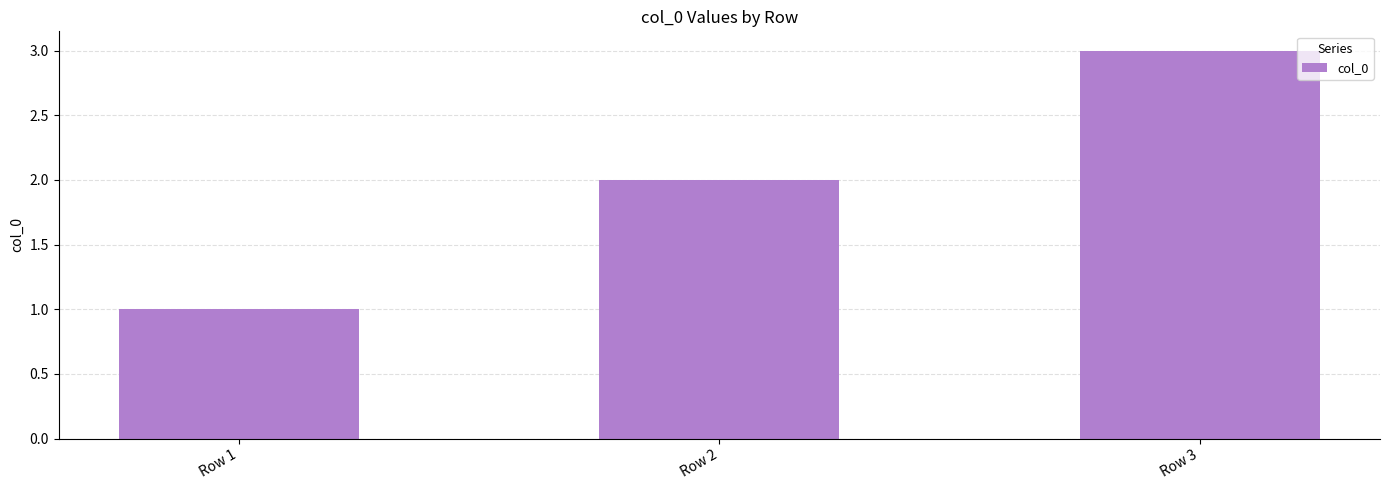

What is the greatest value displayed?

3